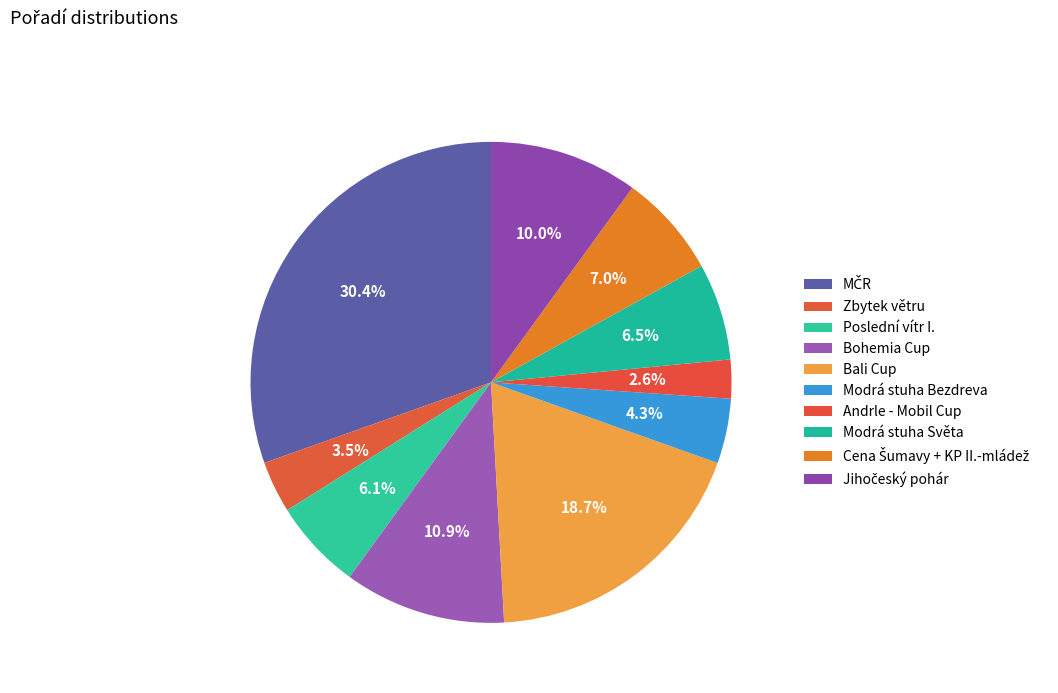

How many slices are in this pie chart?

10